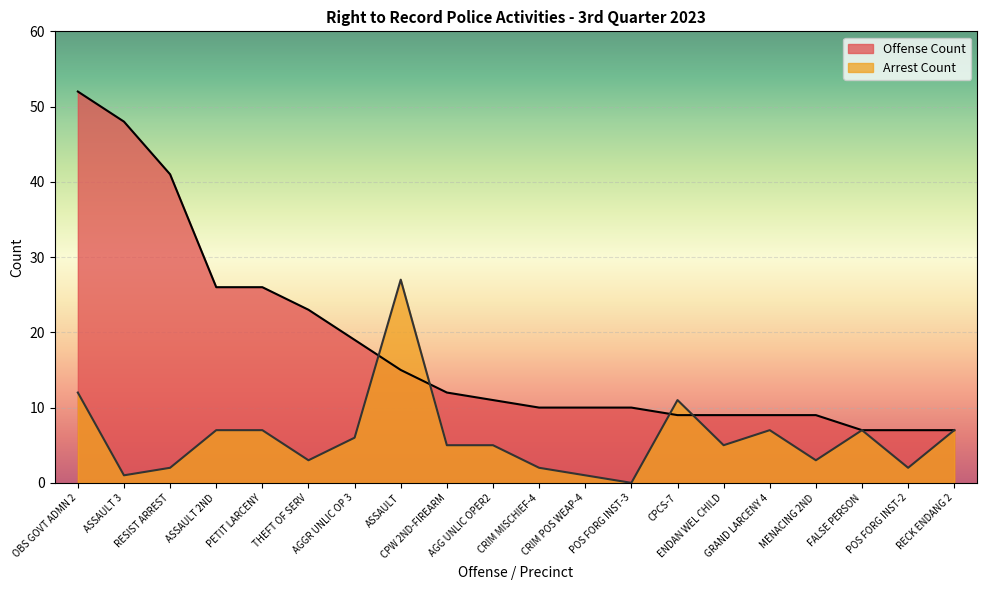

Where do Arrest Count and Offense Count first cross each other?

AGGR UNLIC OP 3 and ASSAULT